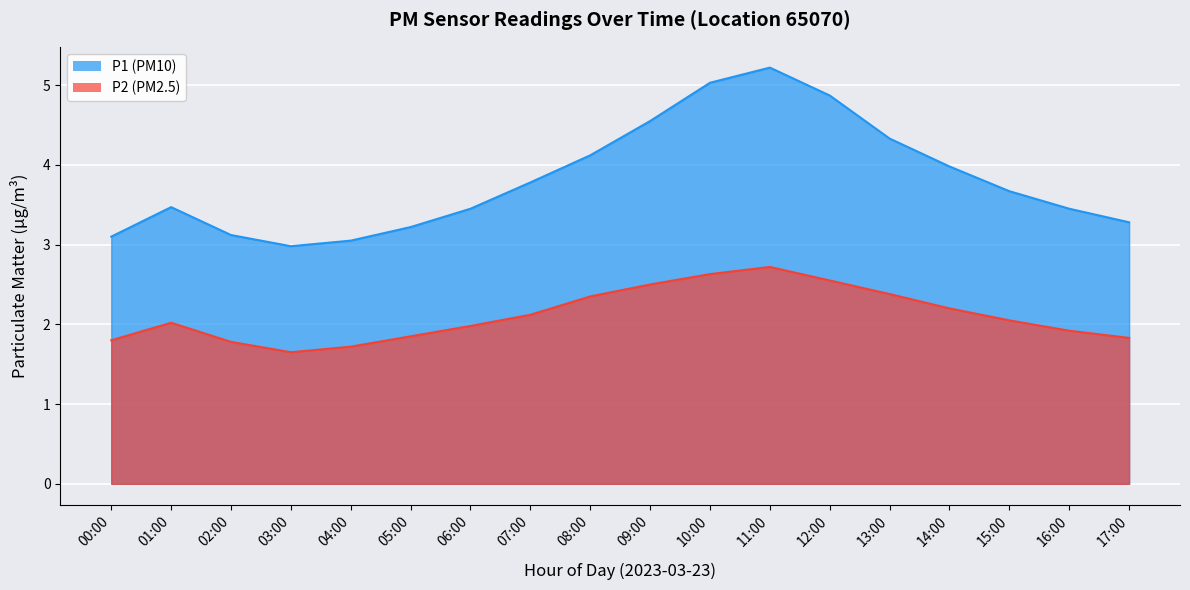

Count the number of data series in this chart.

2